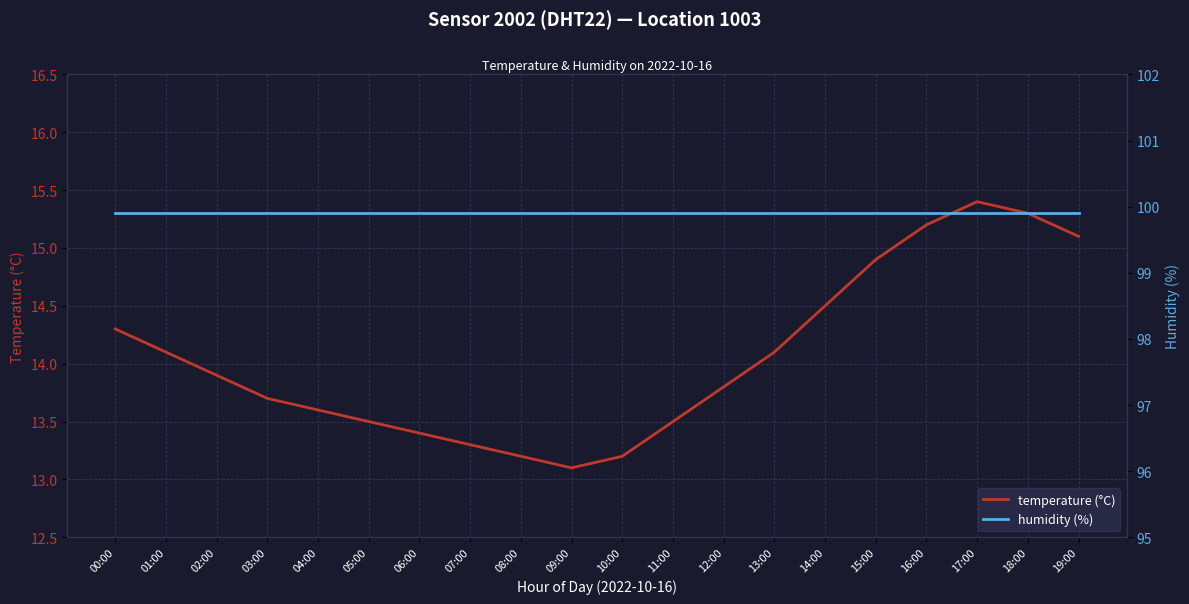

How many lines are shown in the chart?

2